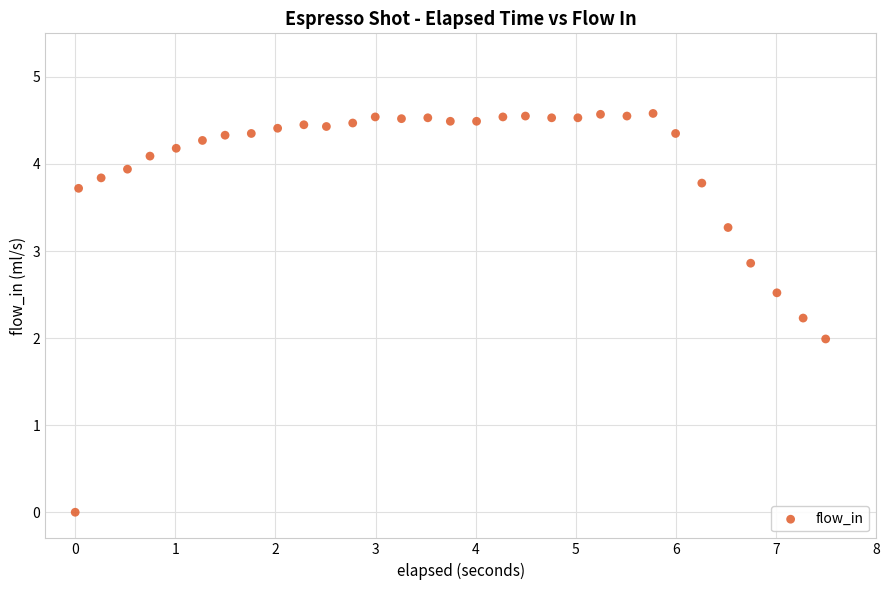

What is the range of Y values (max minus min)?

4.6